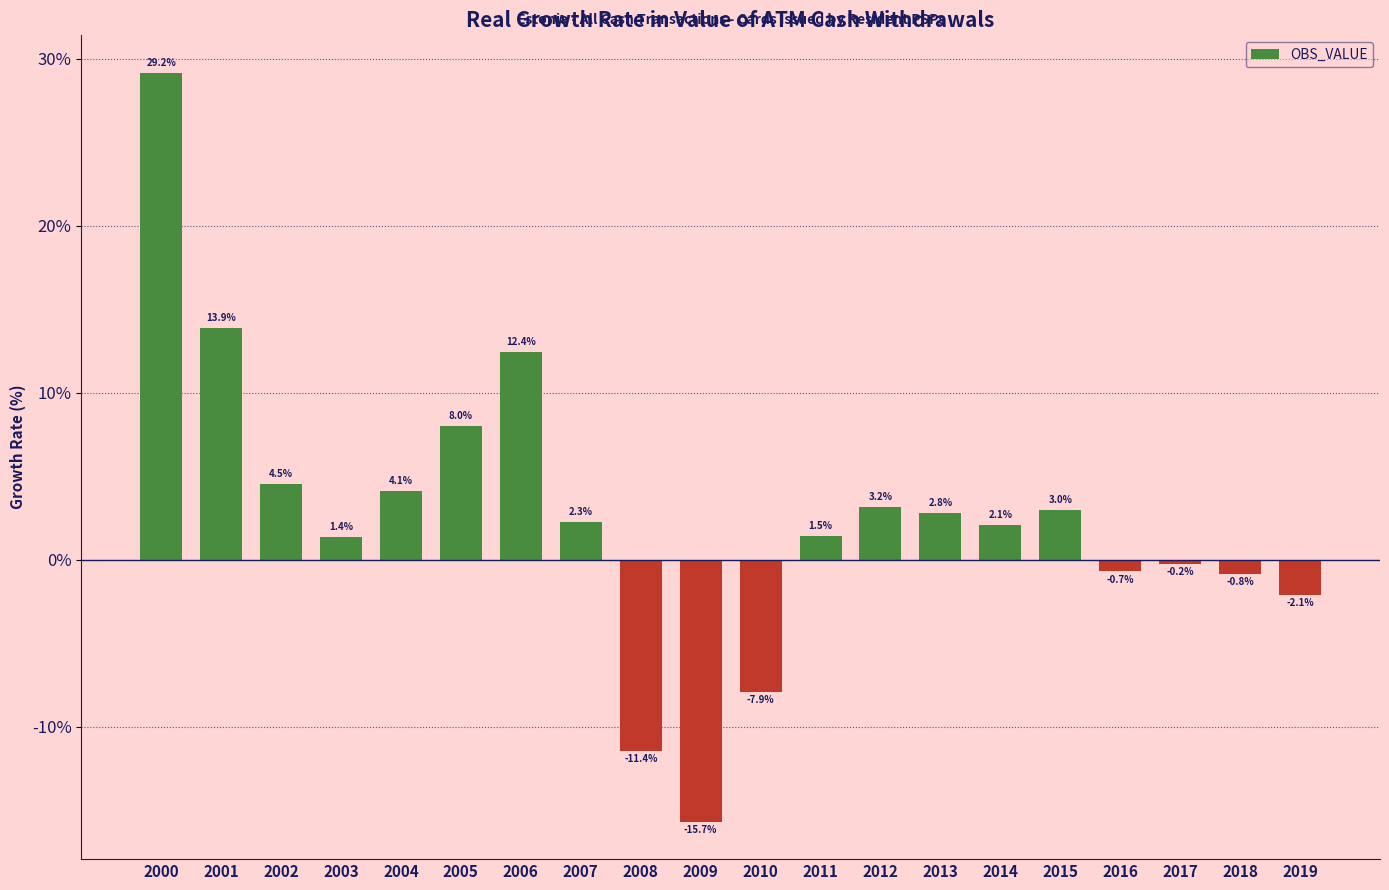

What is the change in value from 2005 to 2016?

-8.7